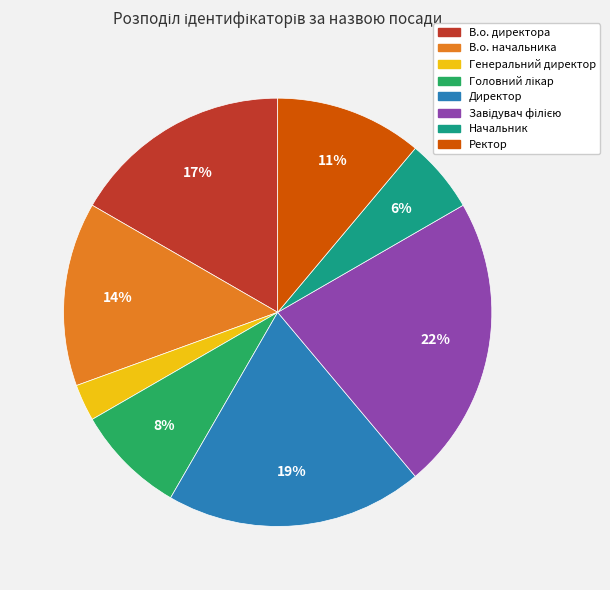

Between Генеральний директор and Директор, which is larger?

Директор